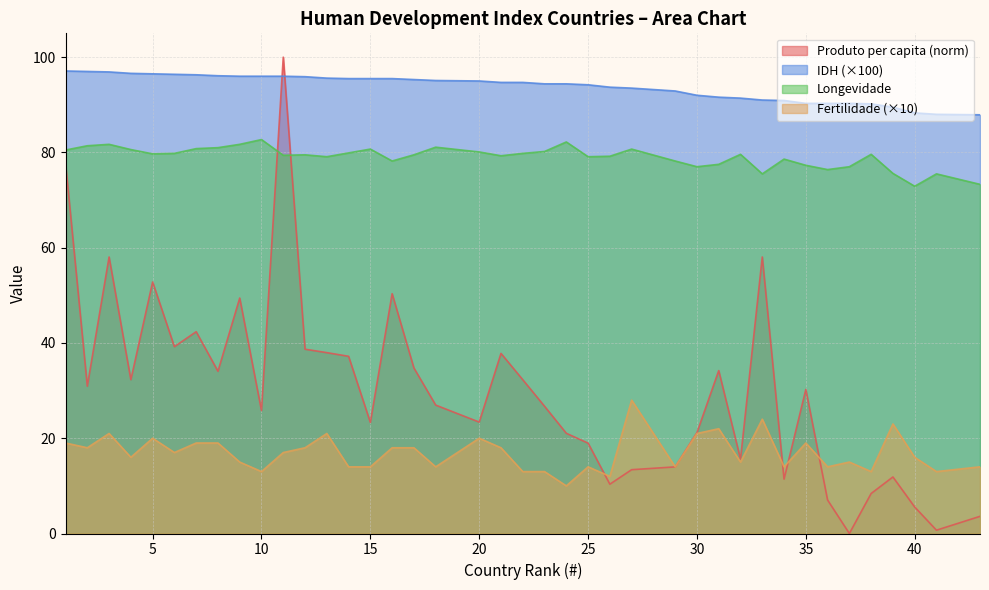

True or false: Longevidade and IDH intersect in this chart.

False